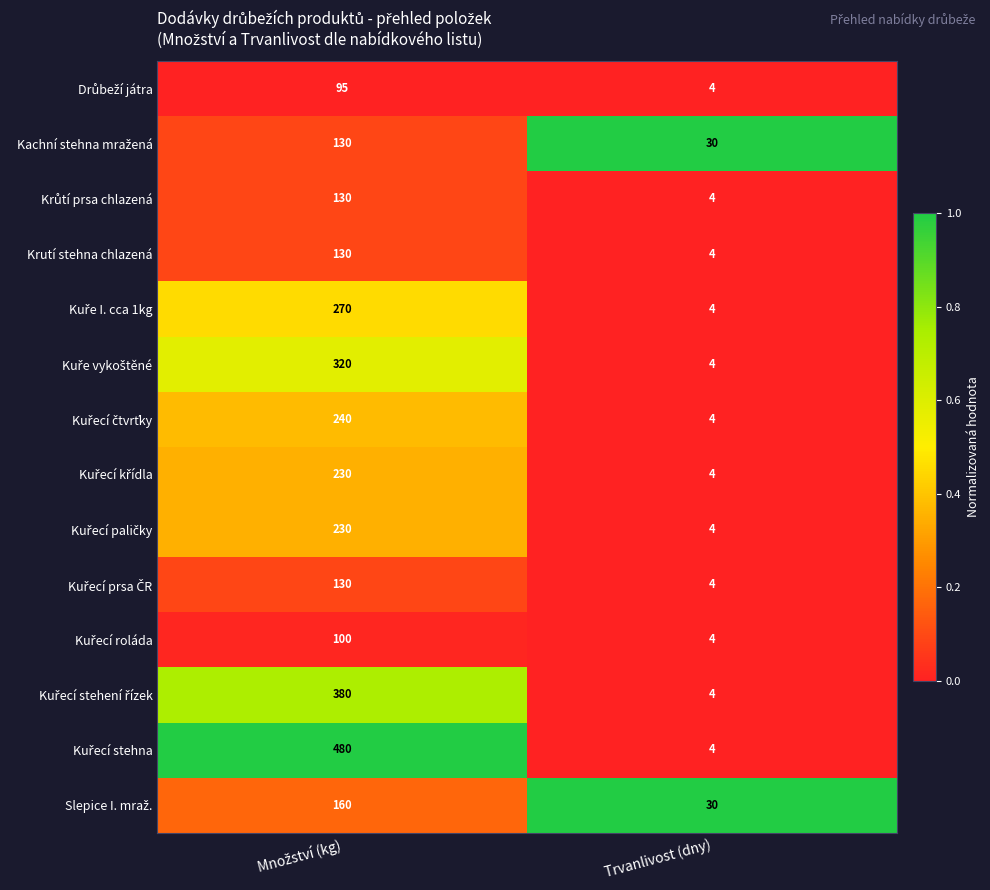

What is the total value across all series at Trvanlivost (dny)?

108